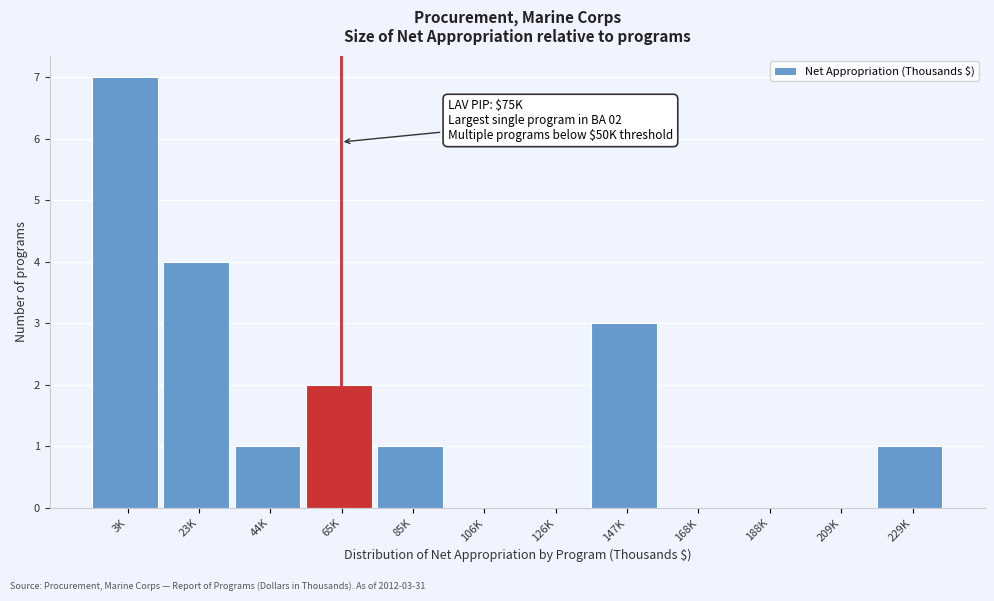

Reading right to left, extract all data points from this chart.

229K=1	209K=0	188K=0	168K=0	147K=3	126K=0	106K=0	85K=1	65K=2	44K=1	23K=4	3K=7